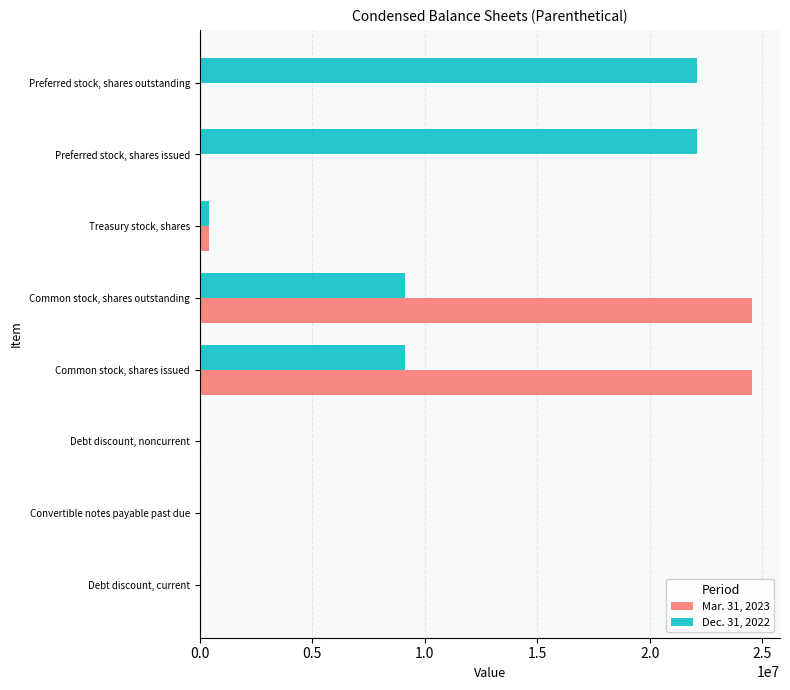

Which series has the largest total across all categories?

Dec. 31, 2022